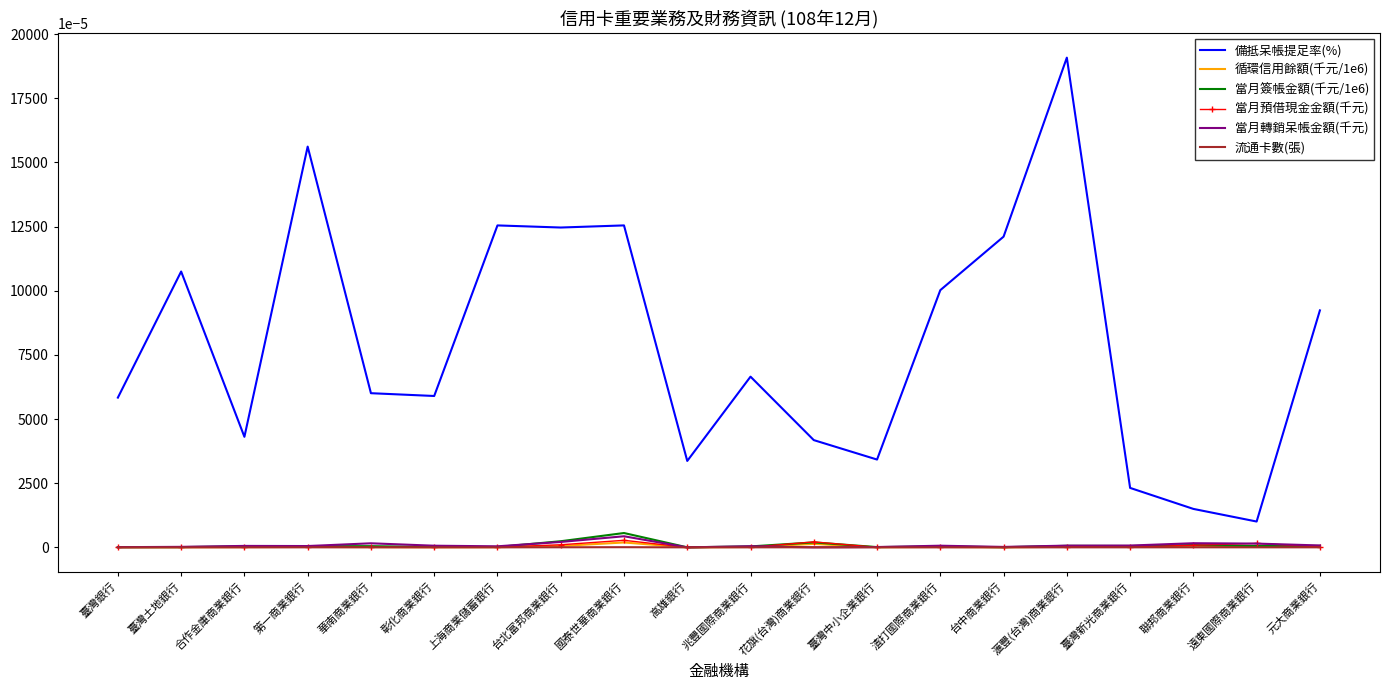

What are all the series names shown in the legend?

備抵呆帳提足率(%), 循環信用餘額(千元/1e6), 當月簽帳金額(千元/1e6), 當月預借現金金額(千元), 當月轉銷呆帳金額(千元), 流通卡數(張)